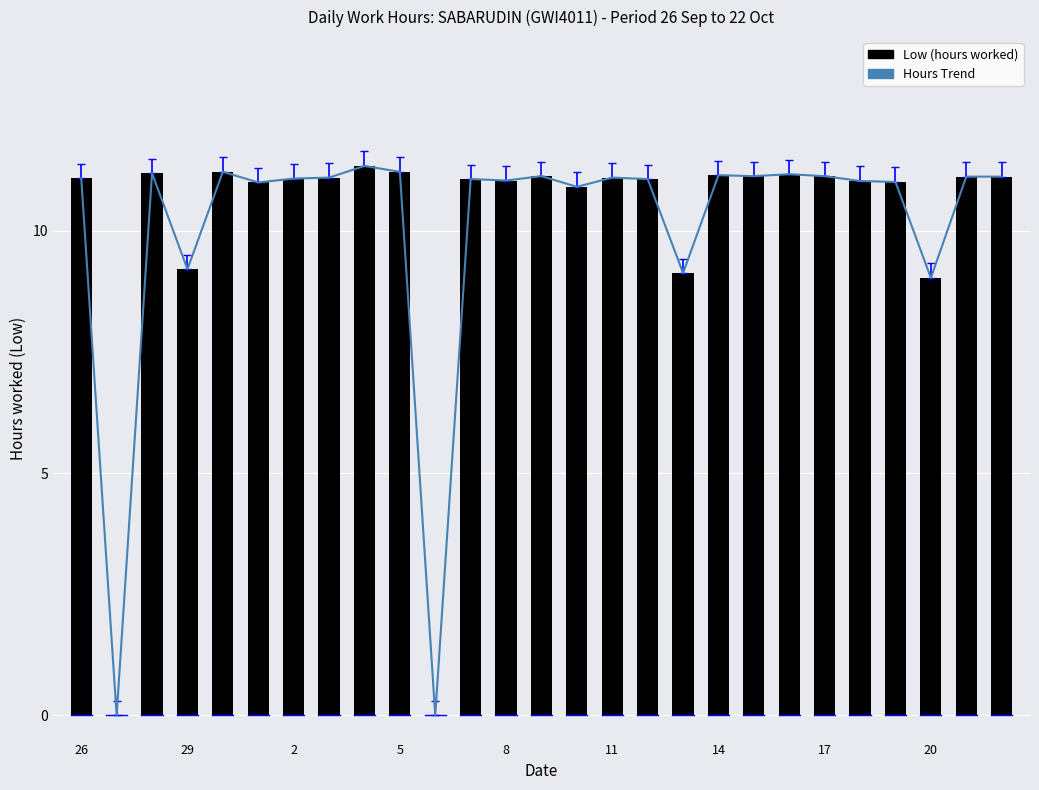

Are the bars grouped side by side (vs. stacked)?

No